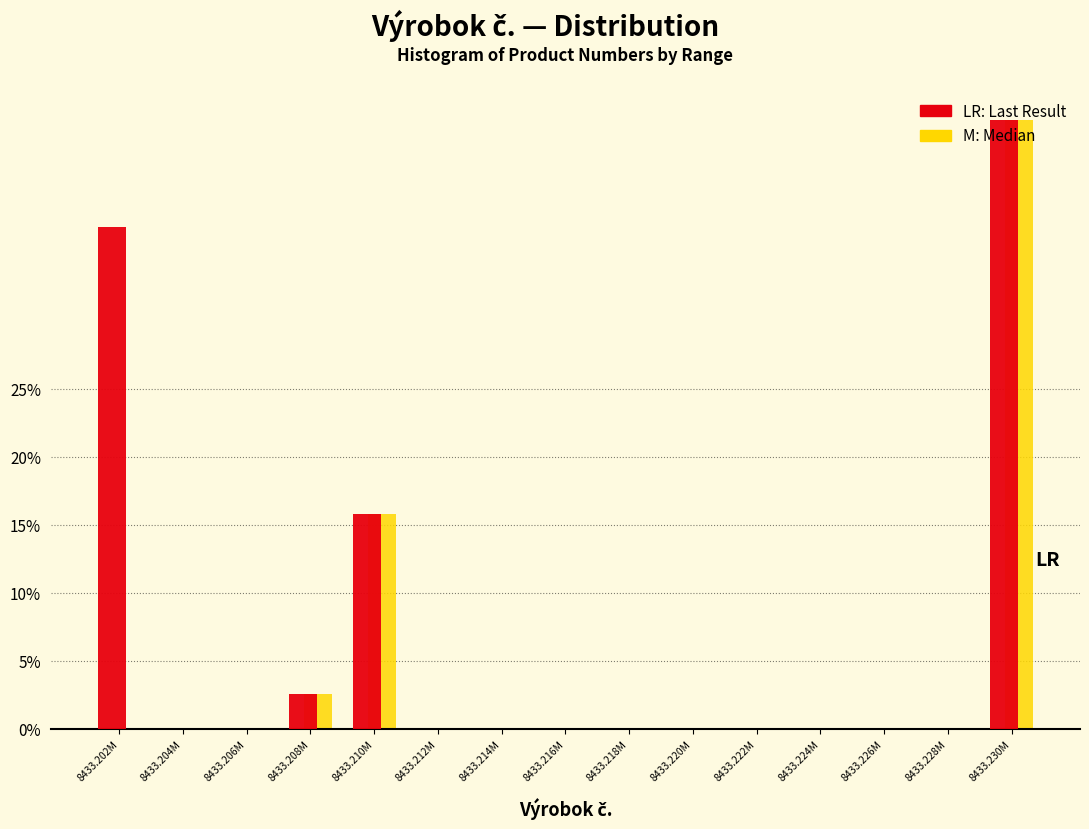

What is the greatest value displayed?

44.7